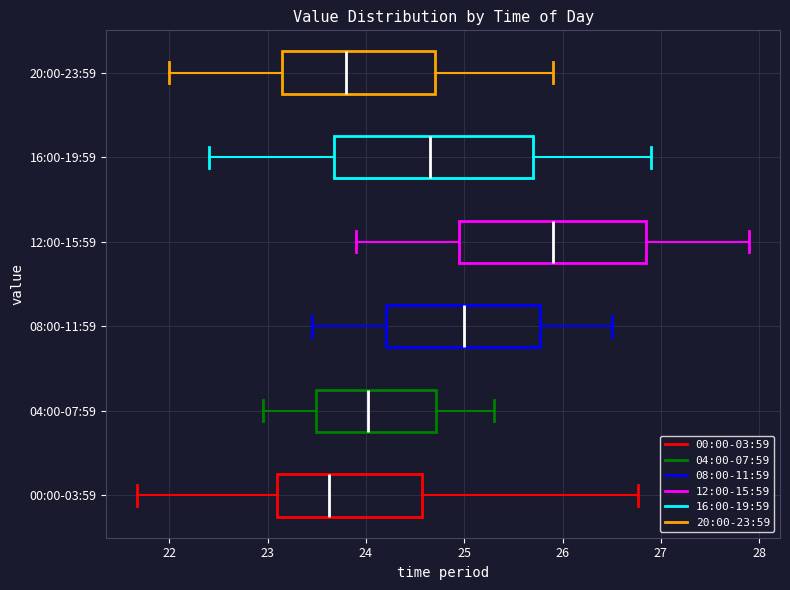

Reading bottom to top, read every box against the x-axis: the position of its median line, the range the box covers, and the ends of its whiskers. The values are not printed on the chart, so give them approximately, as read against the axis.

00:00-03:59: median 23.6, box 23.1 to 24.6, whiskers 21.7 to 26.8
04:00-07:59: median 24.0, box 23.5 to 24.7, whiskers 23.0 to 25.3
08:00-11:59: median 25.0, box 24.2 to 25.8, whiskers 23.5 to 26.5
12:00-15:59: median 25.9, box 25.0 to 26.9, whiskers 23.9 to 27.9
16:00-19:59: median 24.7, box 23.7 to 25.7, whiskers 22.4 to 26.9
20:00-23:59: median 23.8, box 23.2 to 24.7, whiskers 22.0 to 25.9